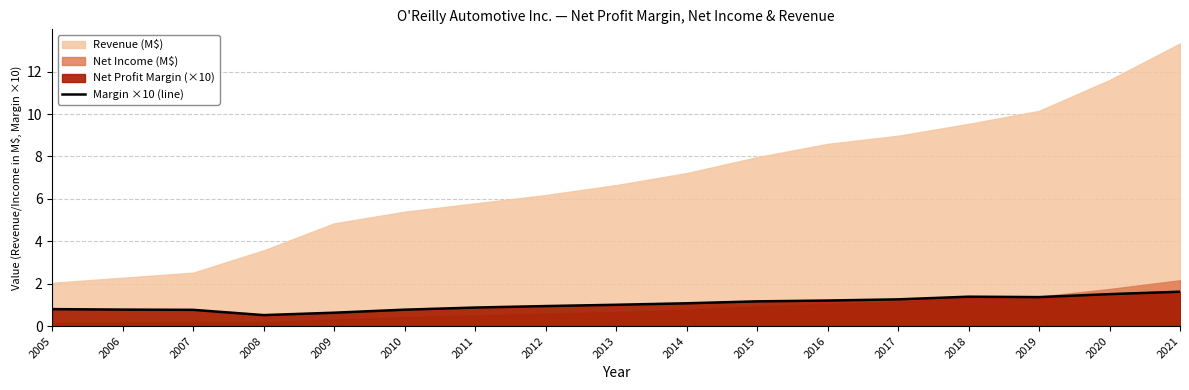

How many data points does each series have?

17